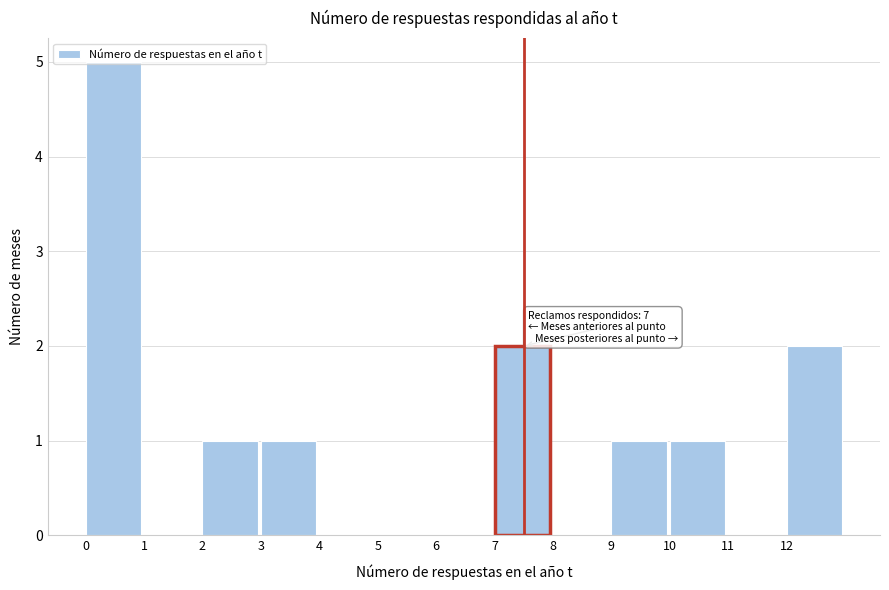

Which range on the x-axis has the tallest bar?

0 to 1